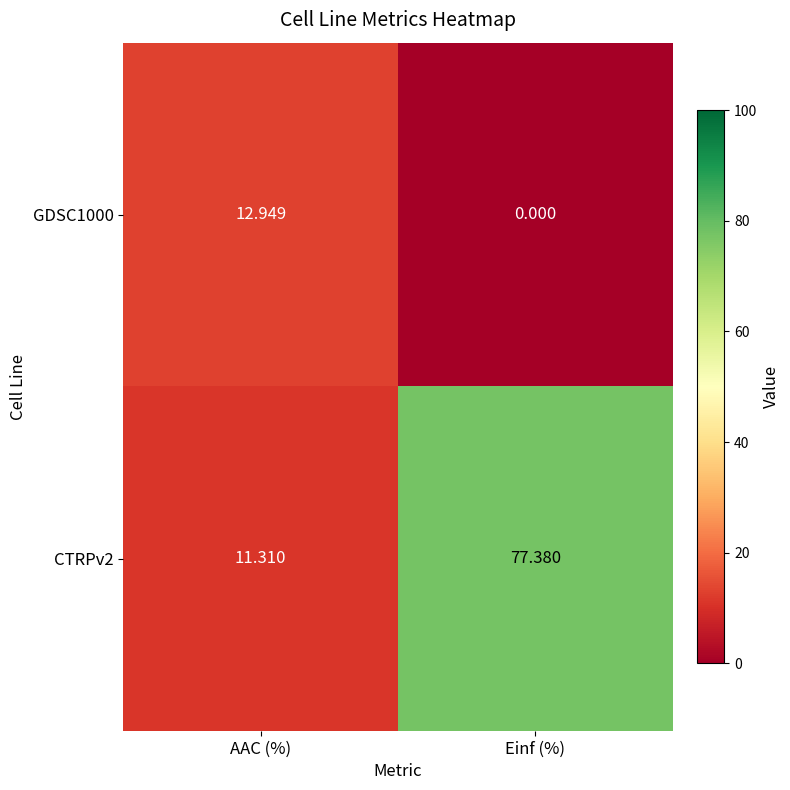

At which label does CTRPv2 reach its peak?

Einf (%)